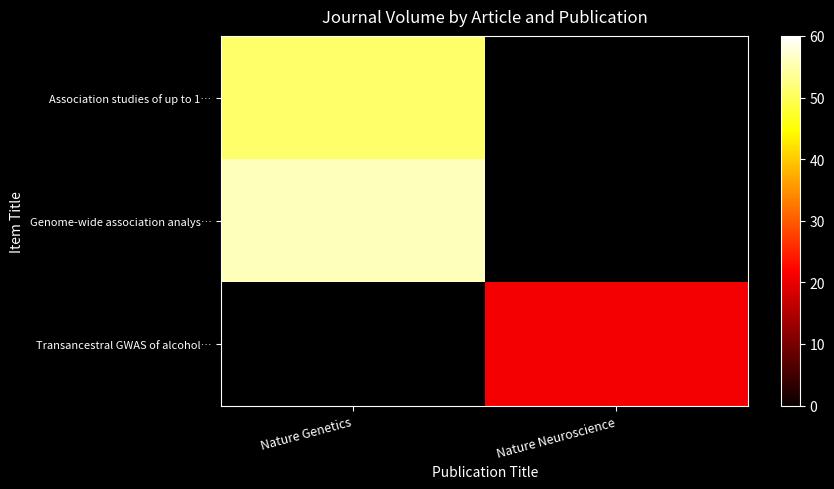

At how many categories does at least one series exceed 46?

1